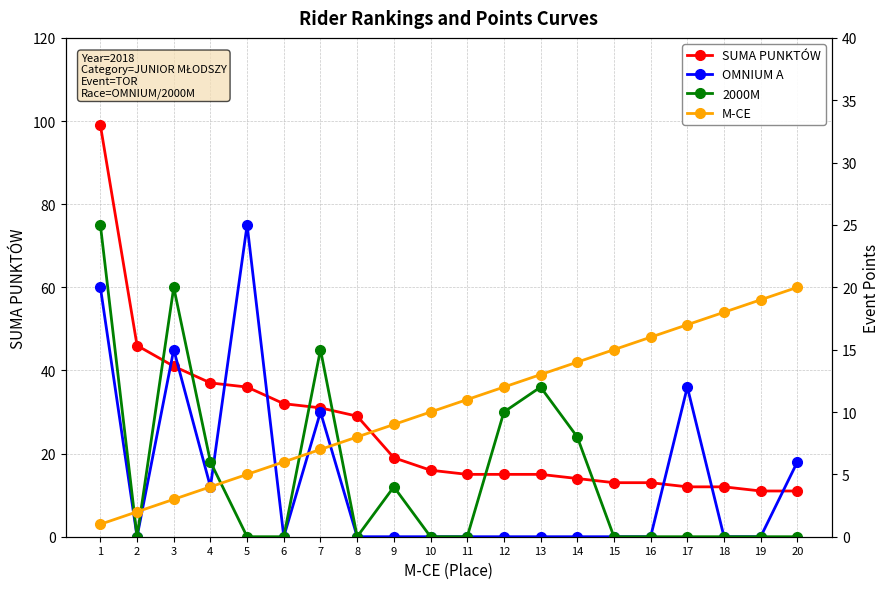

Where does the SUMA PUNKTÓW series first go above 16?

1